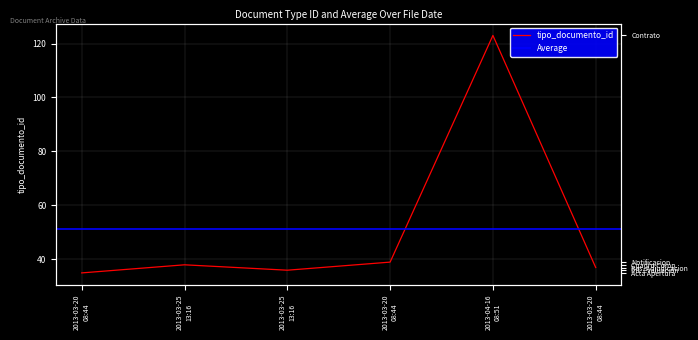

What is the approximate value at 2013-04-16 08:51?

123